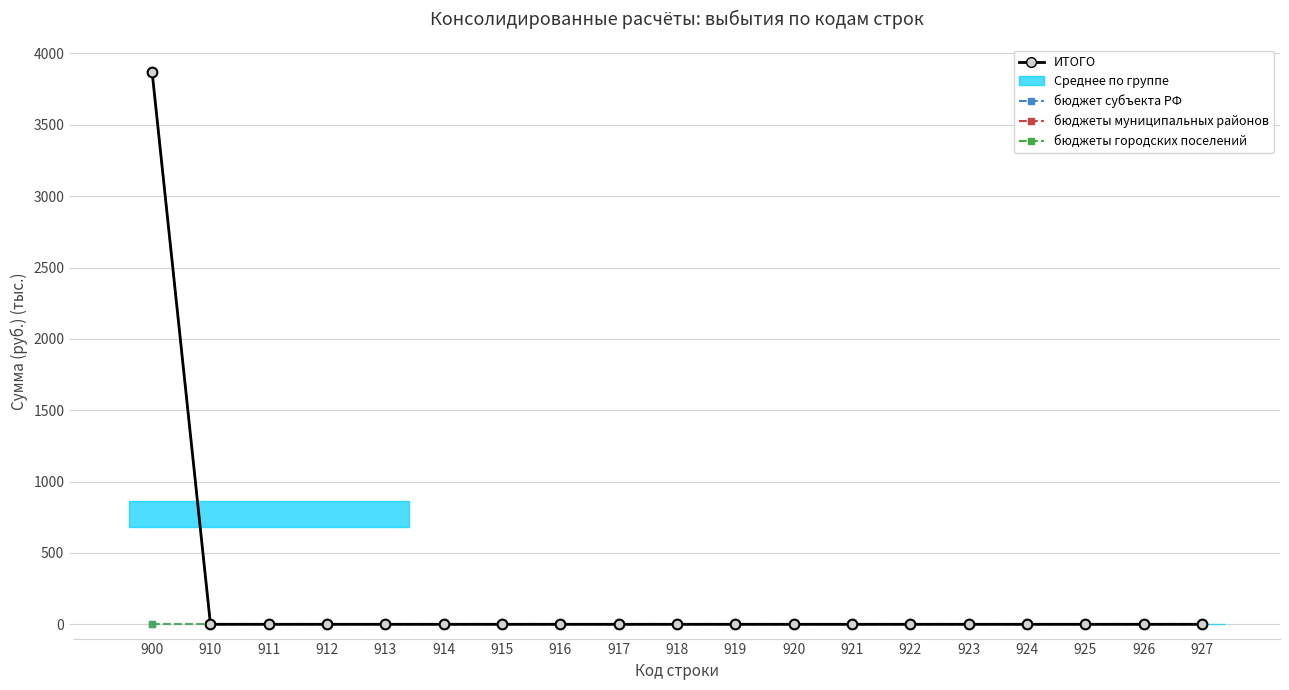

Rank the series at 900 from highest to lowest value.

ИТОГО, бюджеты муниципальных районов, бюджет субъекта РФ, бюджеты городских поселений